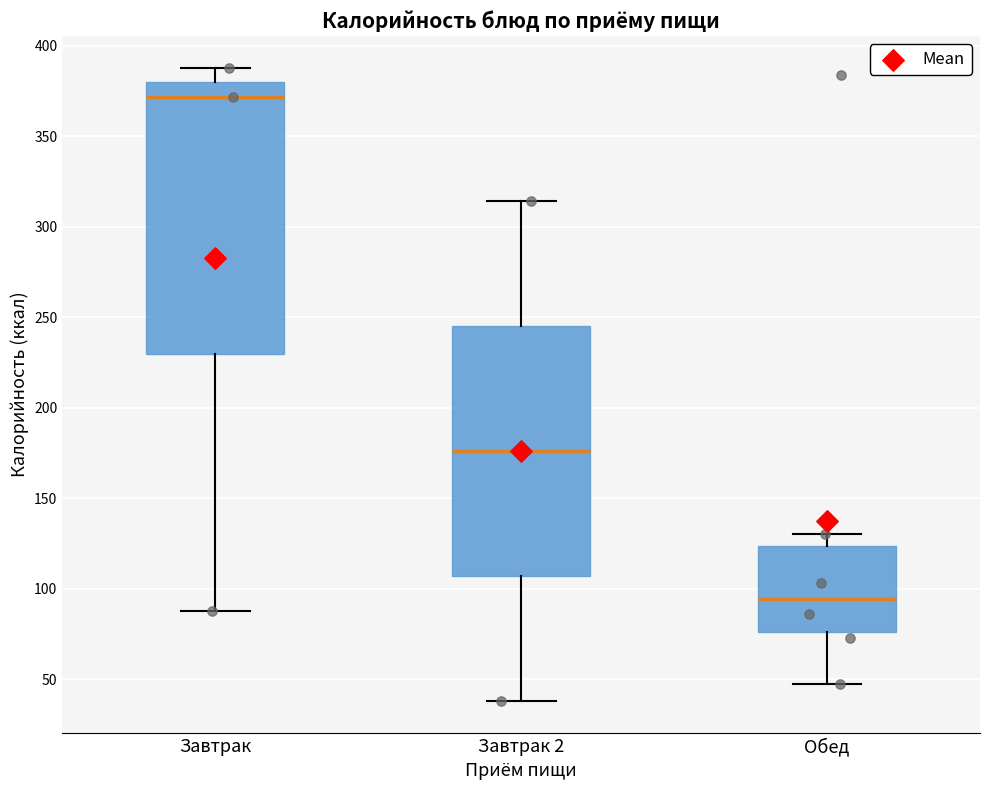

Which box is the tallest, from its lower edge to its upper edge?

Завтрак